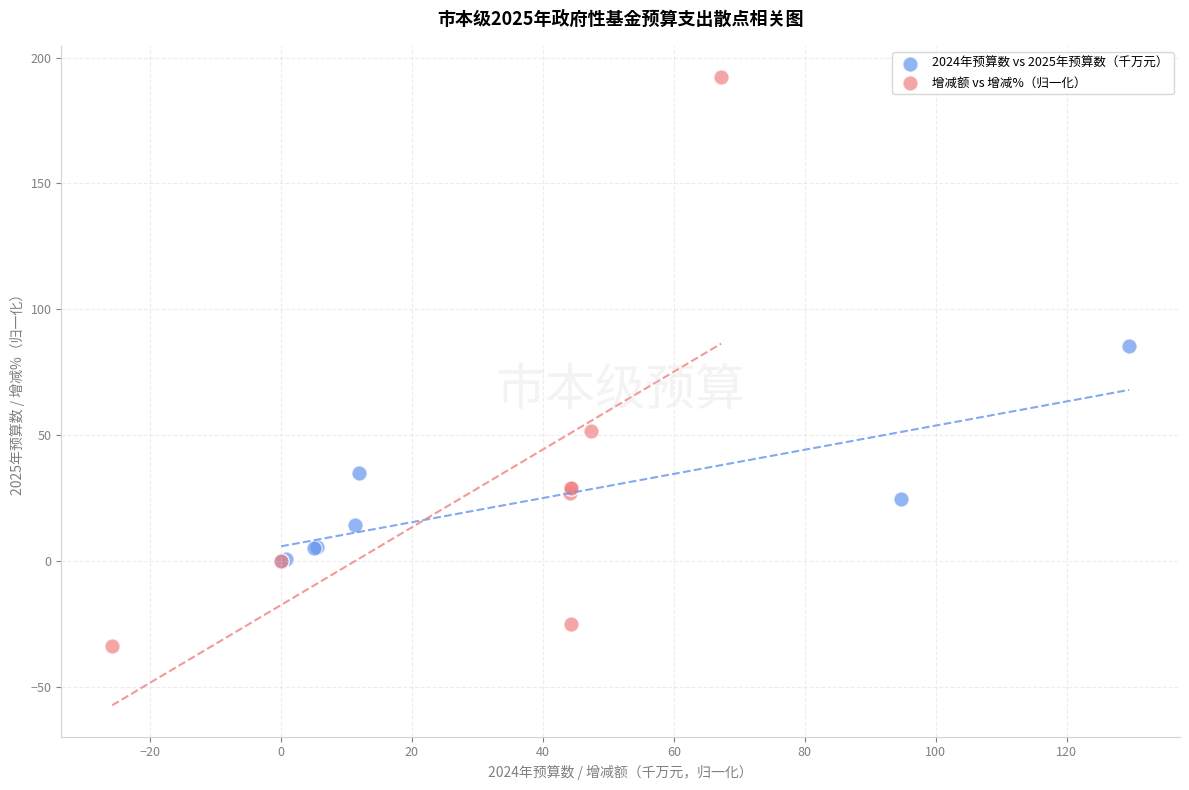

Which series has the largest Y range (max minus min)?

增减额 vs 增减%（归一化）